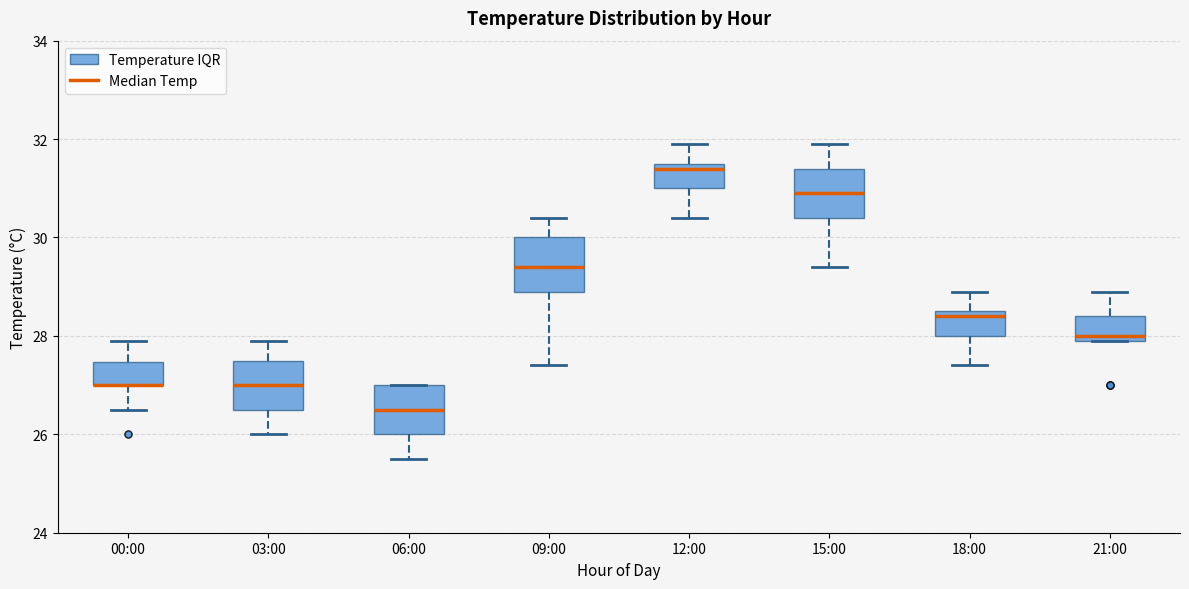

Reading left to right, read every box against the y-axis: the position of its median line, the range the box covers, and the ends of its whiskers. The values are not printed on the chart, so give them approximately, as read against the axis.

00:00: median 27.0 (drawn on the box's lower edge), box 27.0 to 27.4, whiskers 26.6 to 28.0
03:00: median 27.0, box 26.6 to 27.6, whiskers 26.0 to 28.0
06:00: median 26.6, box 26.0 to 27.0, whiskers 25.6 to 27.0
09:00: median 29.4, box 29.0 to 30.0, whiskers 27.4 to 30.4
12:00: median 31.4, box 31.0 to 31.6, whiskers 30.4 to 32.0
15:00: median 31.0, box 30.4 to 31.4, whiskers 29.4 to 32.0
18:00: median 28.4, box 28.0 to 28.6, whiskers 27.4 to 29.0
21:00: median 28.0 (just above the box's lower edge), box 28.0 to 28.4, whiskers 28.0 to 29.0